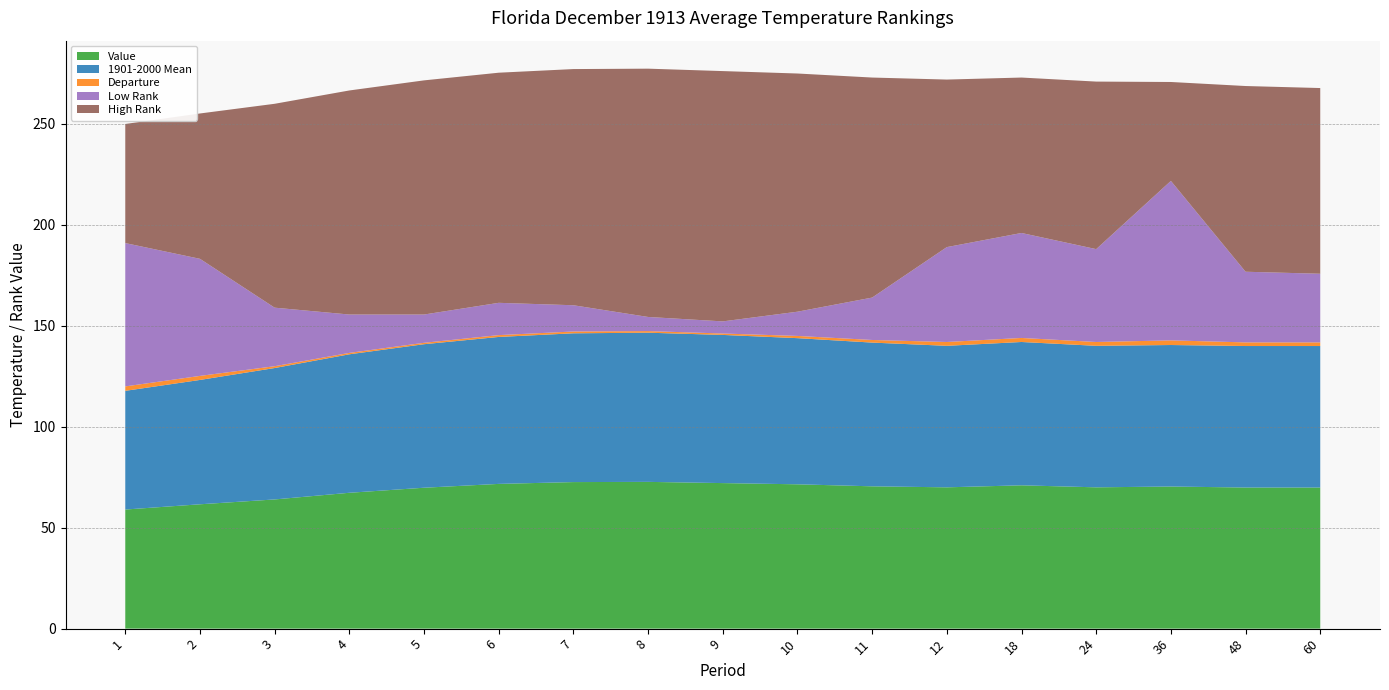

Reading left to right, what are all the values shown in this chart?

Value: 59.0	61.6	64.0	67.3	69.8	71.7	72.6	72.7	72.1	71.5	70.5	70.0	71.0	70.0	70.4	69.9	69.9
1901-2000 Mean: 58.8	61.6	65.1	68.6	71.1	72.8	73.7	73.9	73.4	72.4	71.2	70.1	71.0	70.1	70.1	70.1	70.1
Departure: 0.2	0.0	-1.1	-1.3	-1.3	-1.1	-1.1	-1.2	-1.3	-0.9	-0.7	-0.1	0.0	-0.1	0.3	-0.2	-0.2
Low Rank: 71.0	58.0	29.0	19.0	14.0	16.0	13.0	7.0	6.0	12.0	21.0	47.0	52.0	46.0	79.0	35.0	34.0
High Rank: 59.0	72.0	101.0	111.0	116.0	114.0	117.0	123.0	124.0	118.0	109.0	83.0	77.0	83.0	49.0	92.0	92.0